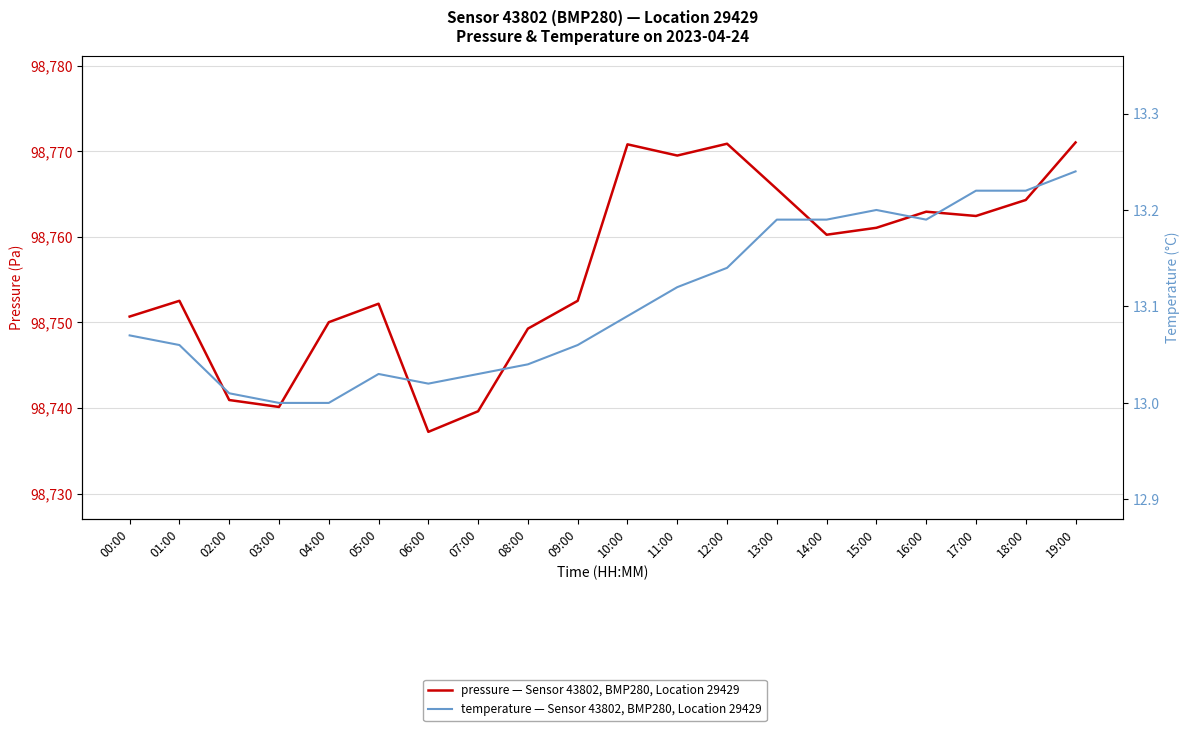

What value does the temperature — Sensor 43802, BMP280, Location 29429 series have at 10:00?

13.1